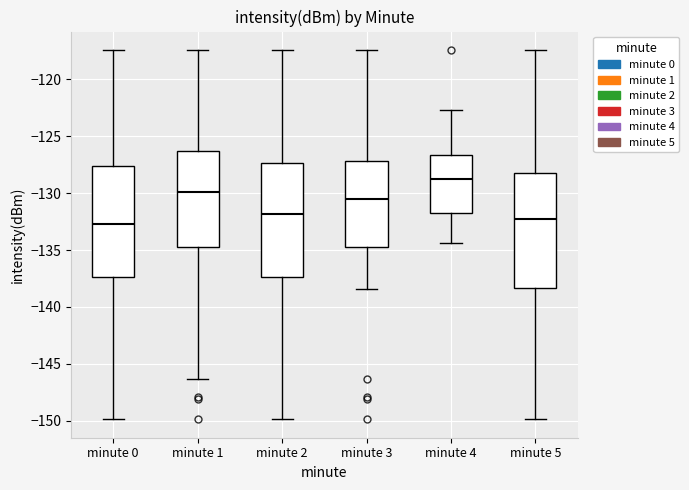

Reading left to right, transcribe this box plot: for each box, give where its median line is, the range the box spans, and where its two whiskers end, as read against the y-axis. The values are not printed on the chart, so give them approximately, as read against the axis.

minute 0: median -132.5, box -137.5 to -127.5, whiskers -150.0 to -117.5
minute 1: median -130.0, box -134.5 to -126.5, whiskers -146.5 to -117.5
minute 2: median -132.0, box -137.5 to -127.5, whiskers -150.0 to -117.5
minute 3: median -130.5, box -134.5 to -127.0, whiskers -138.5 to -117.5
minute 4: median -129.0, box -132.0 to -126.5, whiskers -134.5 to -122.5
minute 5: median -132.5, box -138.5 to -128.0, whiskers -150.0 to -117.5